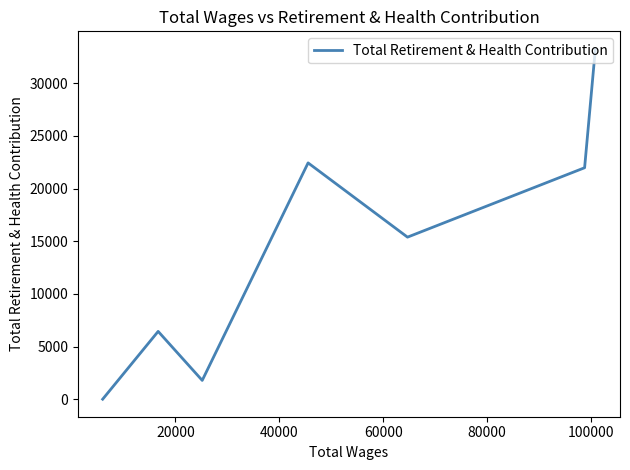

What is the greatest value displayed?

33265